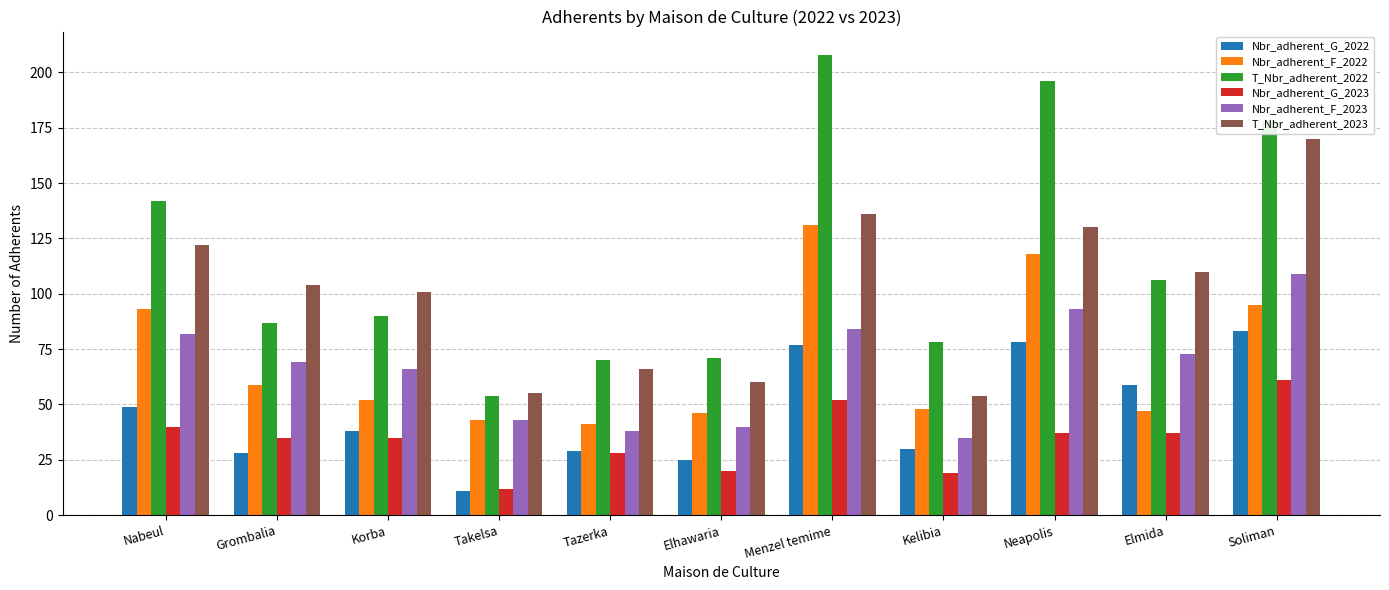

Which series has the widest spread of values?

T_Nbr_adherent_2022